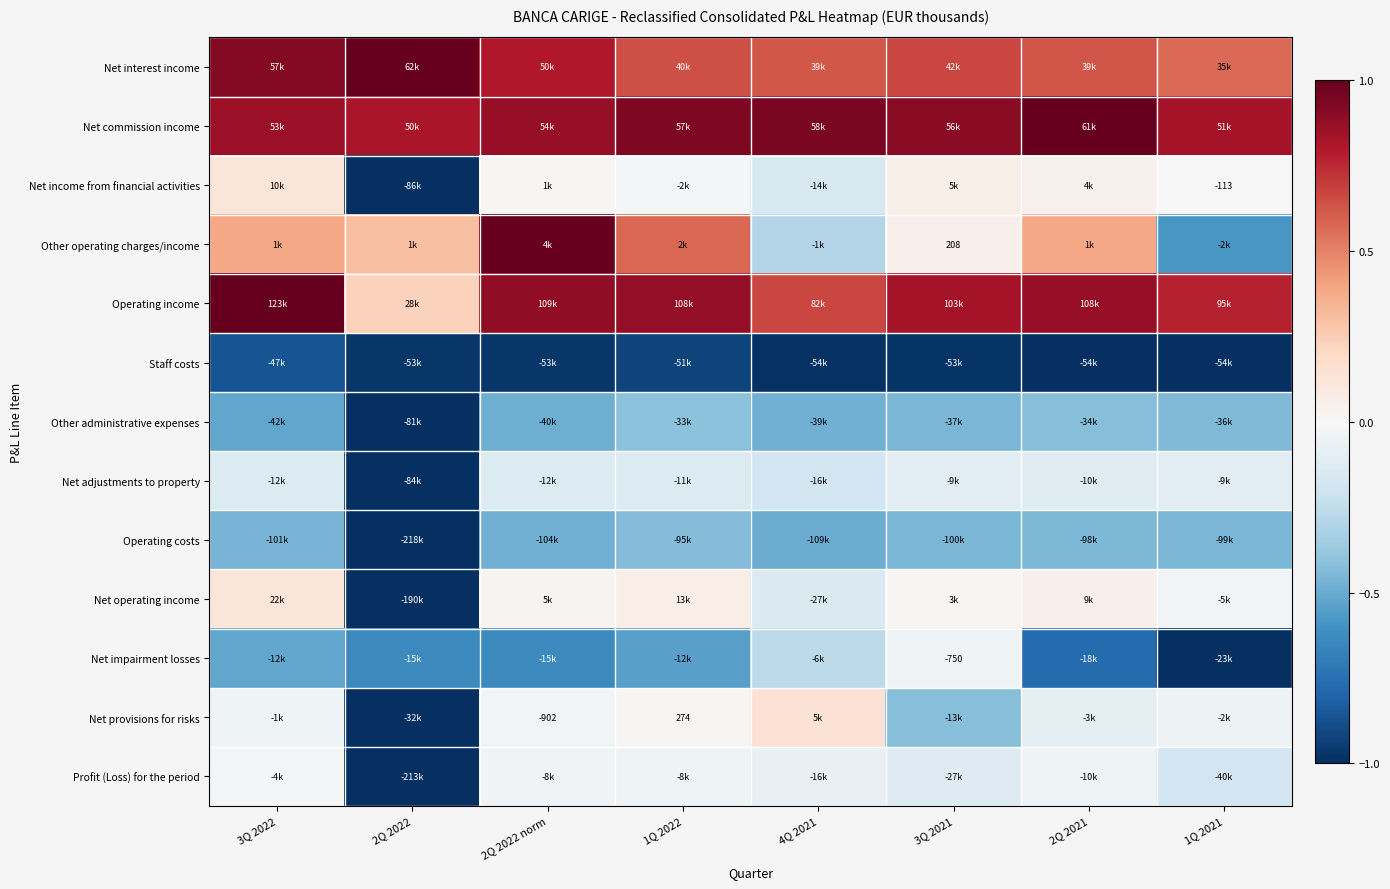

List the labels in order of Net income from financial activities value, largest first.

3Q 2022, 3Q 2021, 2Q 2021, 2Q 2022 norm, 1Q 2021, 1Q 2022, 4Q 2021, 2Q 2022